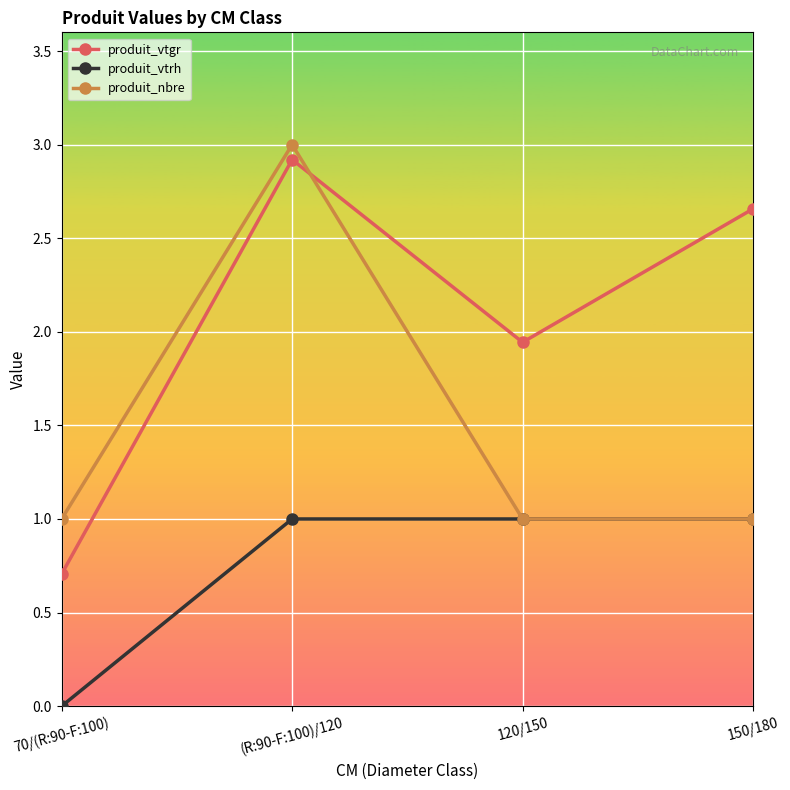

What is the value of the produit_vtgr point at the 1st from the left?

0.7